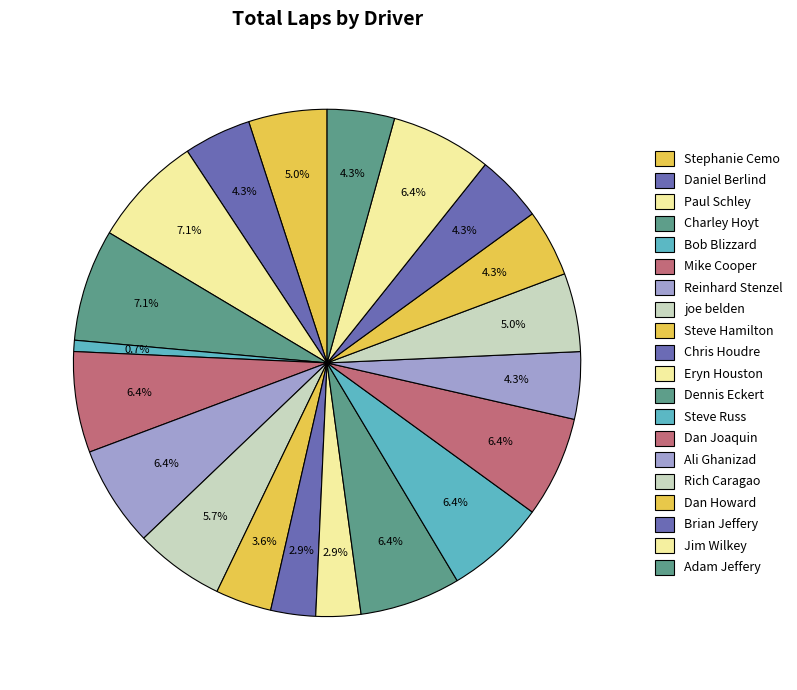

Which category has the biggest portion of the pie?

Paul Schley